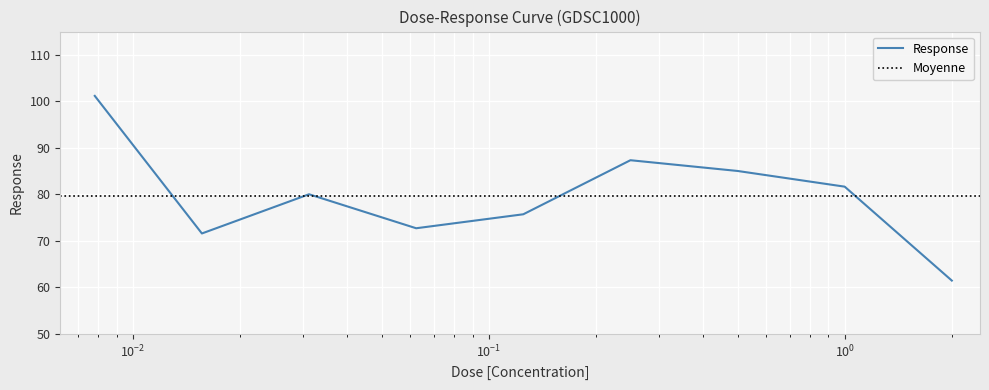

What is the lowest value of the Response series?

61.5